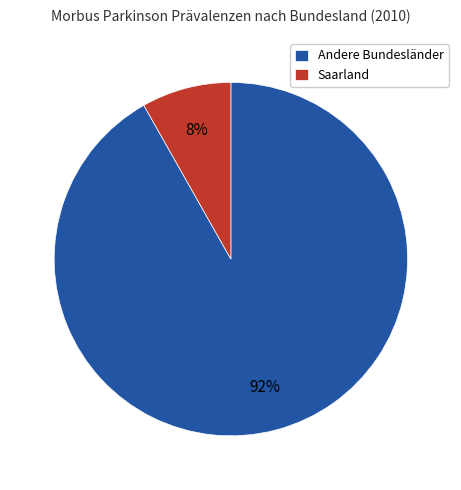

Between Saarland and Andere Bundesländer, which is larger?

Andere Bundesländer